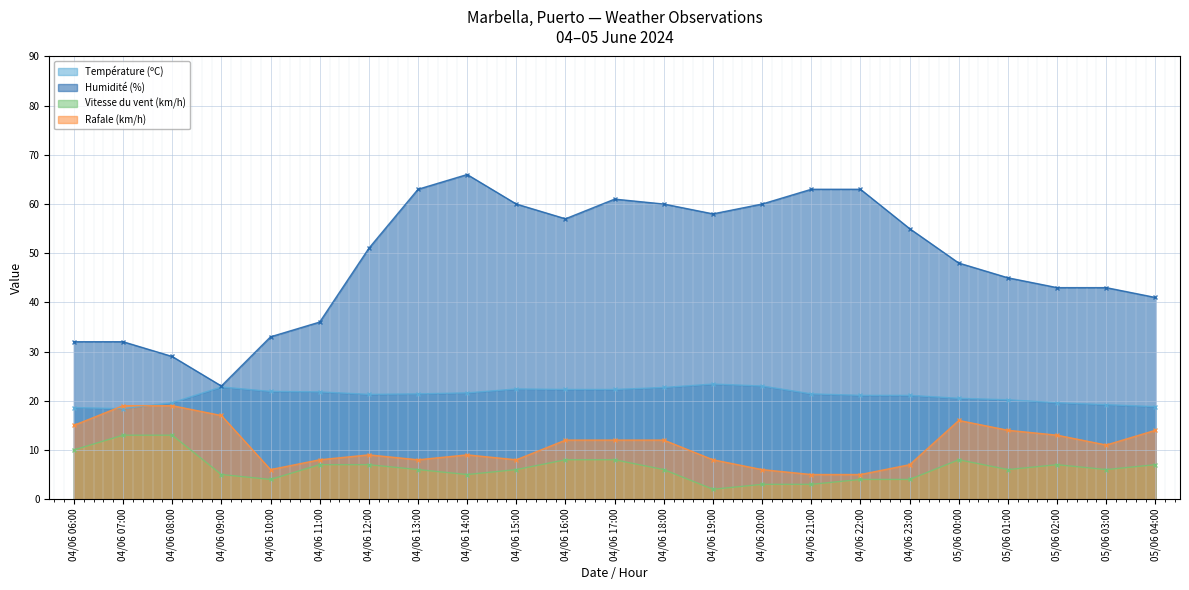

Between 04/06 09:00 and 05/06 02:00, which series saw the biggest shift?

Humidité (%)